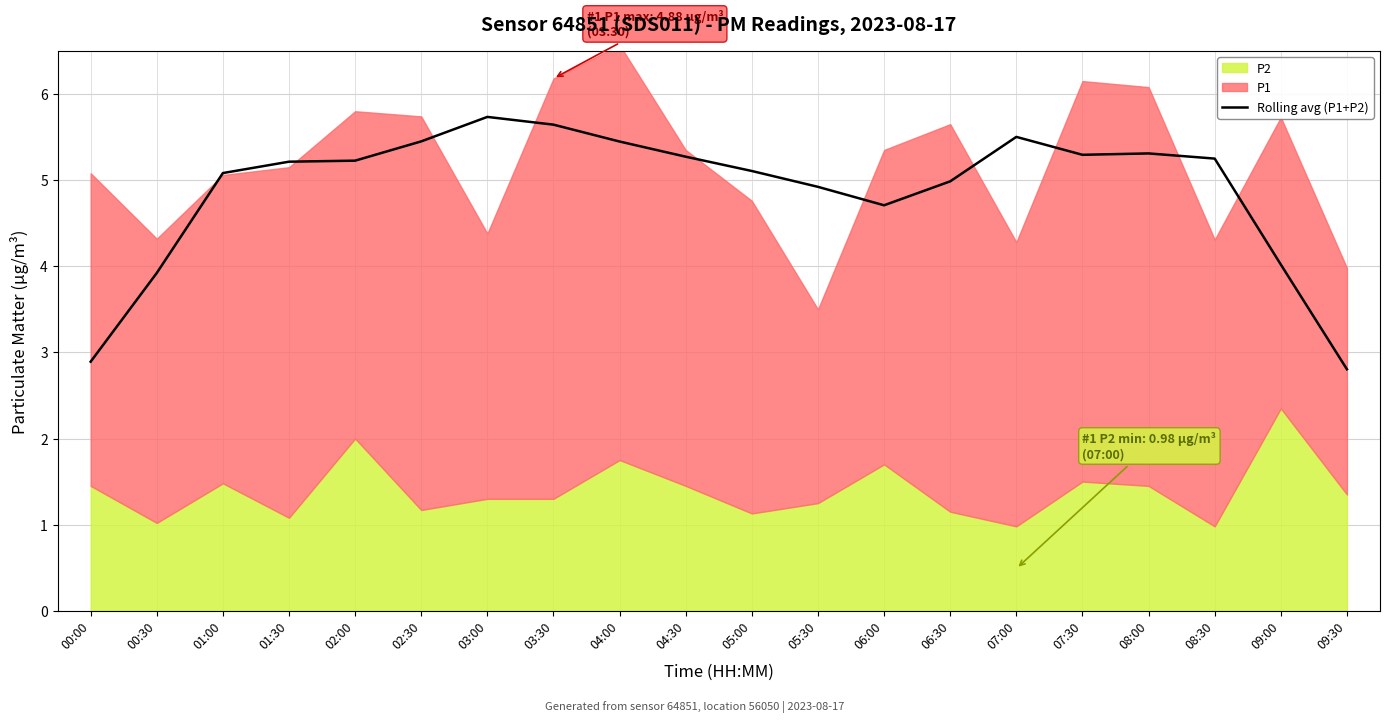

The chart shows a value of 6.1 at 09:00. True or false?

False